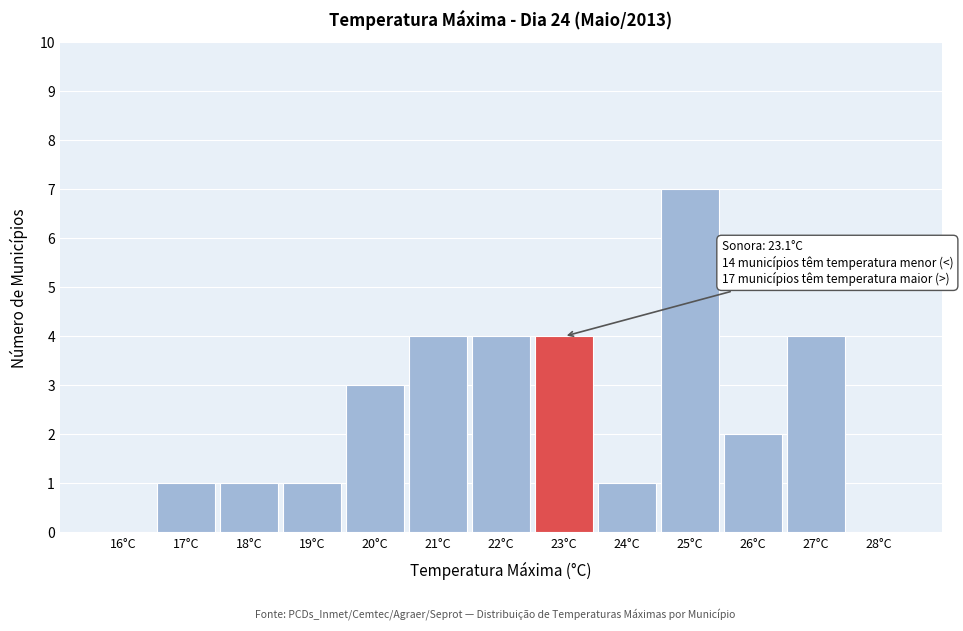

Reading left to right, transcribe all the data shown in this chart.

16°C=0	17°C=1	18°C=1	19°C=1	20°C=3	21°C=4	22°C=4	23°C=4	24°C=1	25°C=7	26°C=2	27°C=4	28°C=0